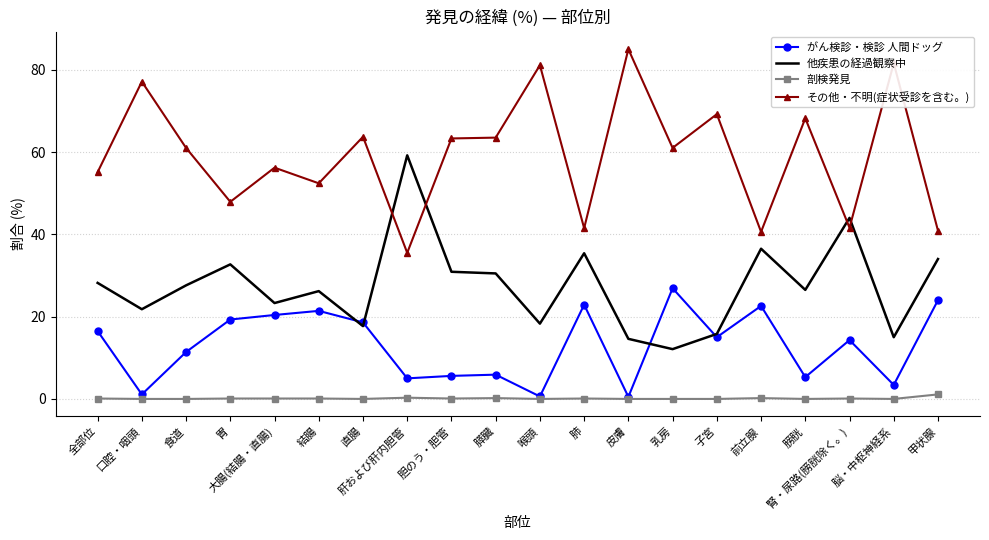

What is the difference between the その他・不明(症状受診を含む。) values at 子宮 and 胆のう・胆管?

5.9